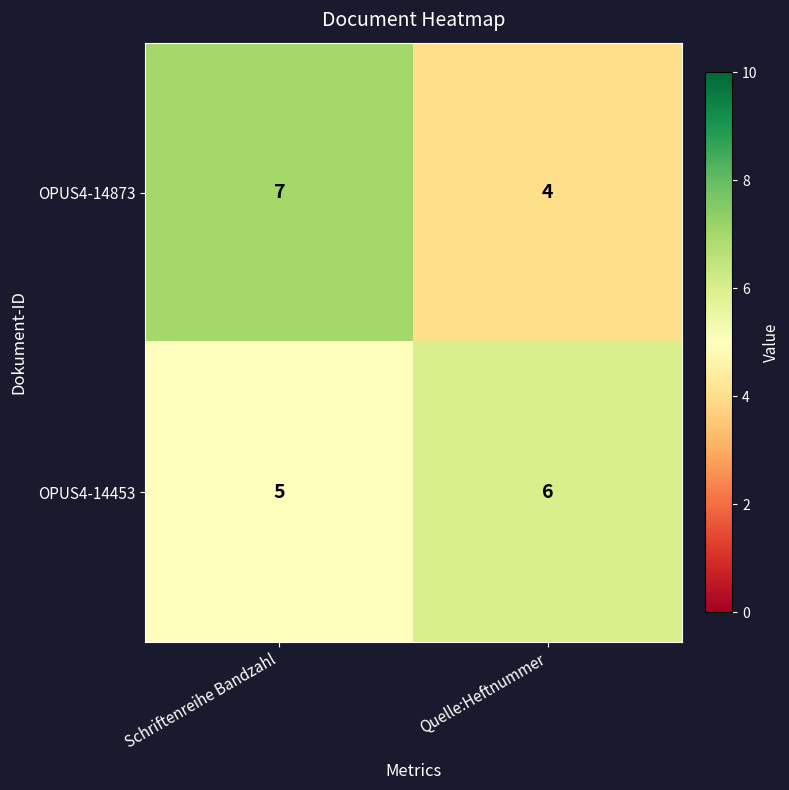

What is the total value across all series at Quelle:Heftnummer?

10